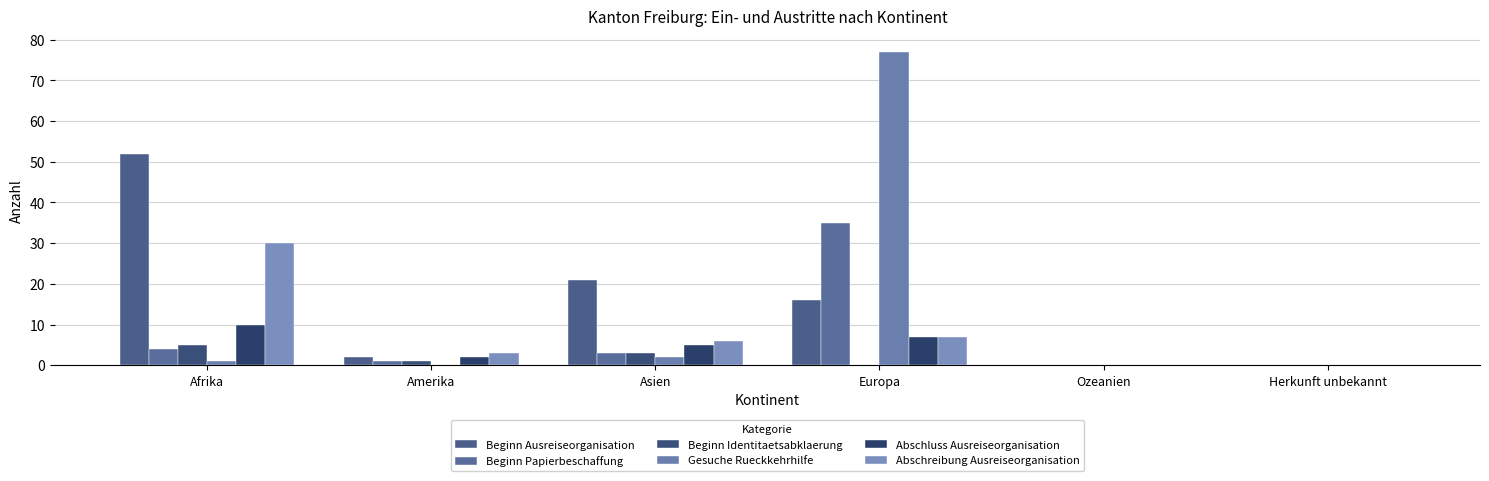

Which series changed the most between Amerika and Herkunft unbekannt?

Abschreibung Ausreiseorganisation